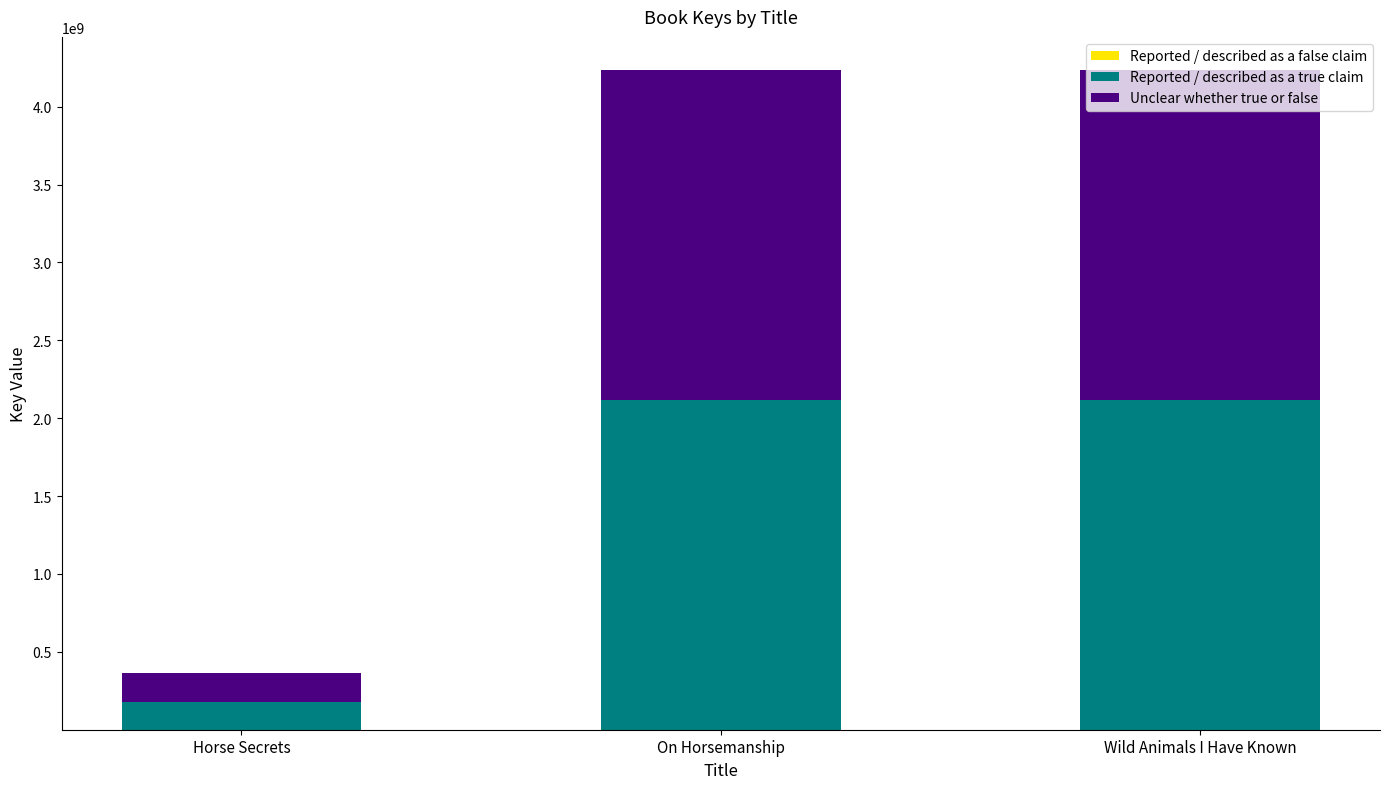

How many categories are shown in the chart?

3